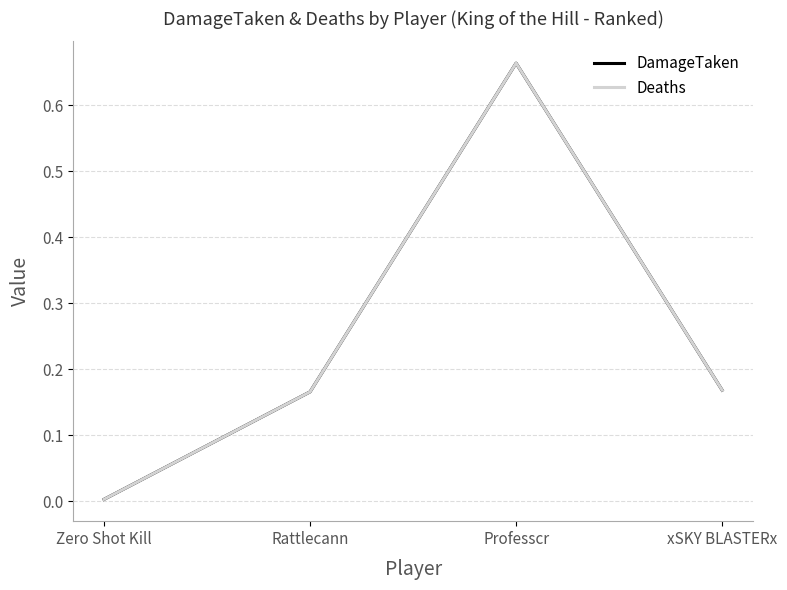

At which category is the sum across all series the highest?

Professcr